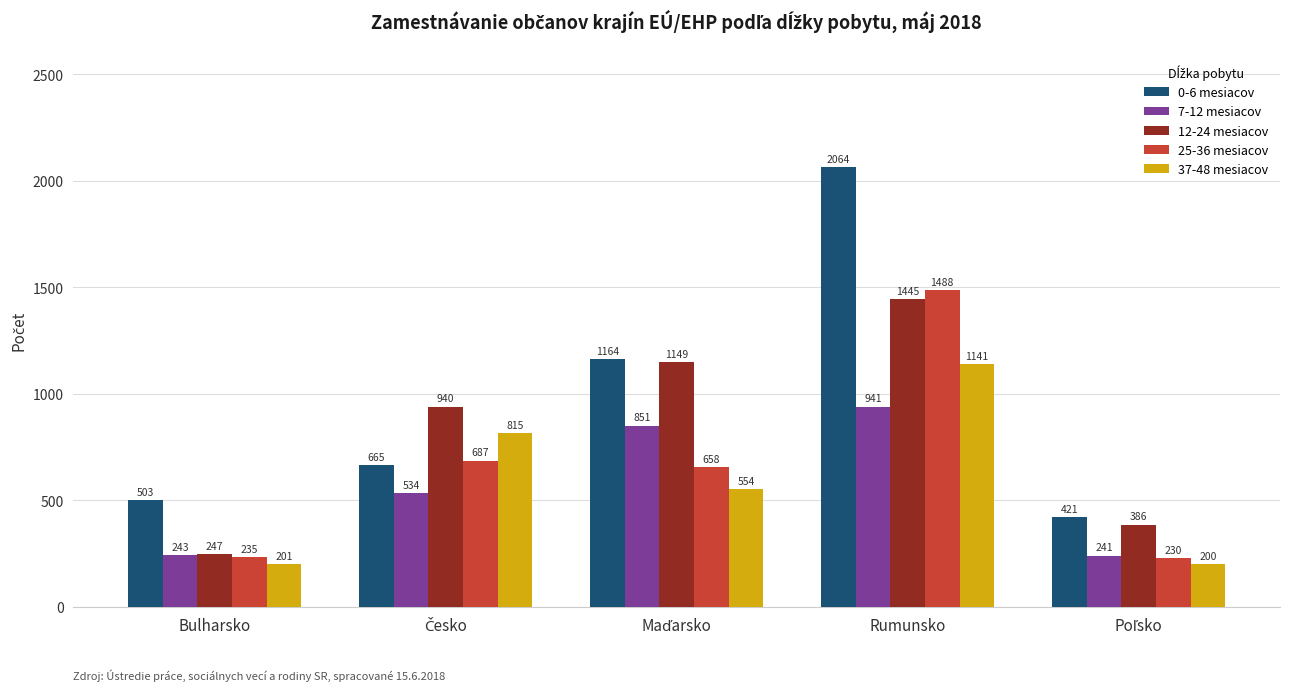

What is the sum of all 12-24 mesiacov values?

4167